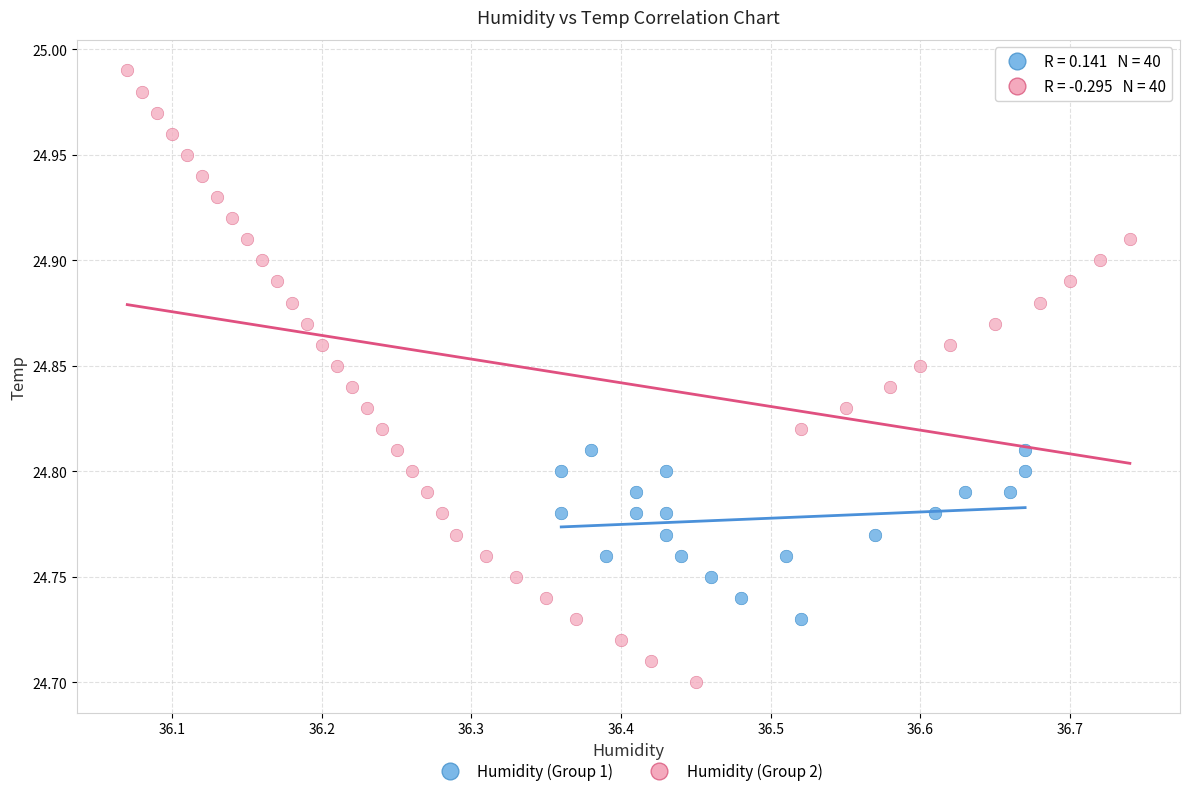

Which series has the largest Y range (max minus min)?

Humidity (Group 2)